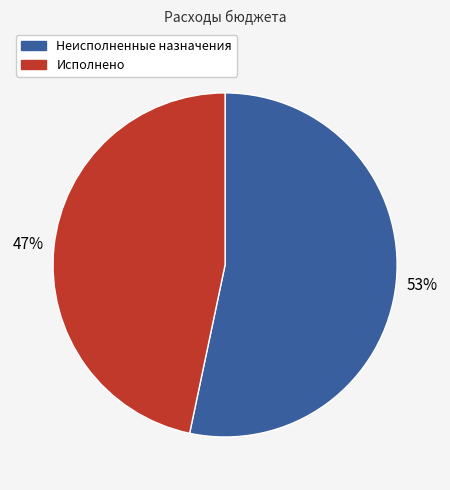

Is it true that Неисполненные назначения is 53% of the pie?

True